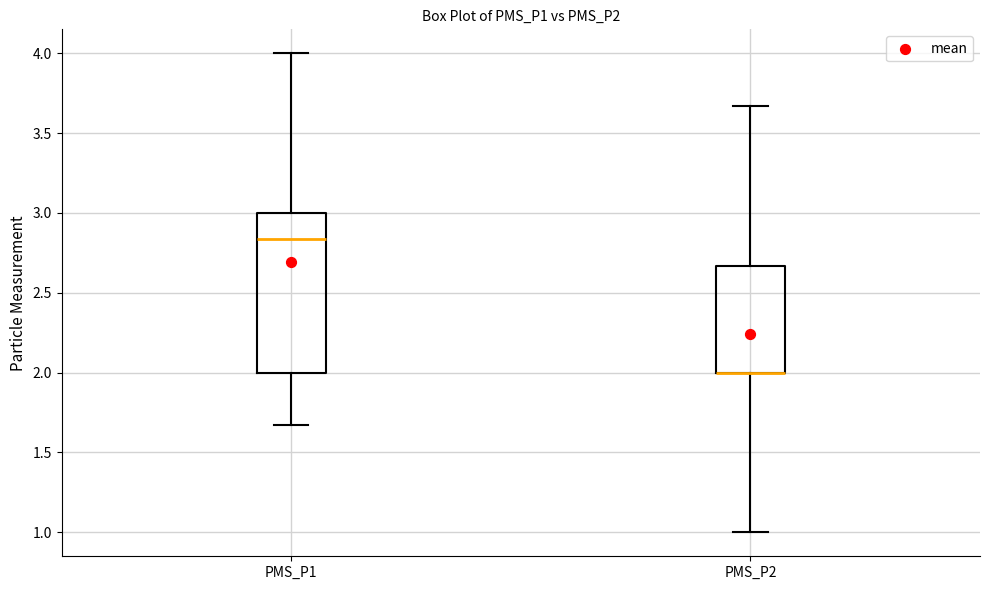

Reading left to right, transcribe this box plot: for each box, give where its median line is, the range the box spans, and where its two whiskers end, as read against the y-axis. The values are not printed on the chart, so give them approximately, as read against the axis.

PMS_P1: median 2.85, box 2.00 to 3.00, whiskers 1.65 to 4.00
PMS_P2: median 2.00 (drawn on the box's lower edge), box 2.00 to 2.65, whiskers 1.00 to 3.65